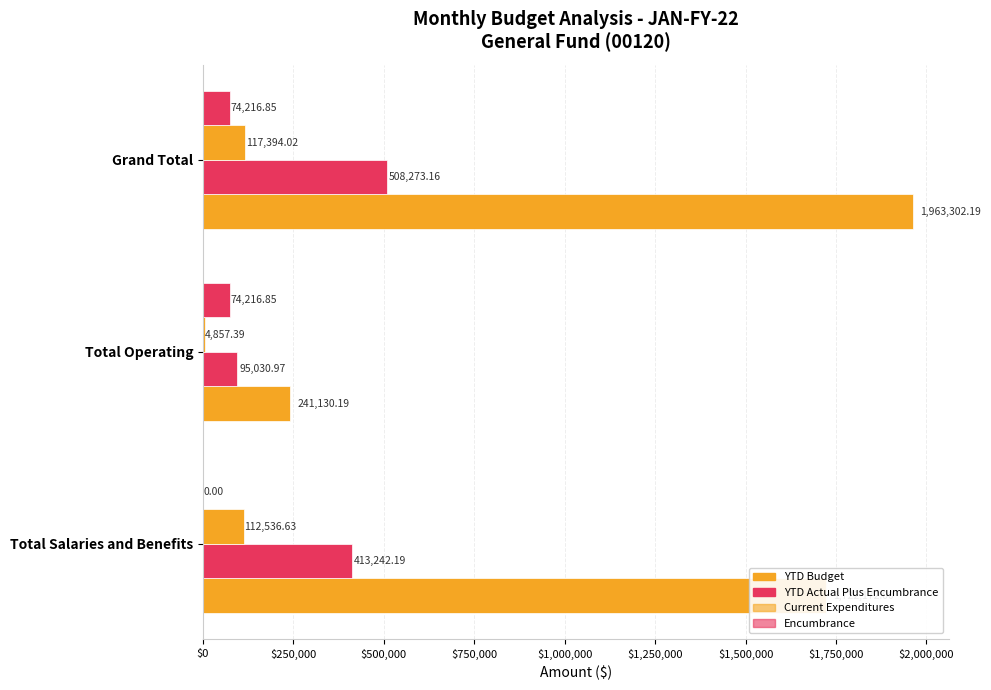

How many series are shown in this chart?

4